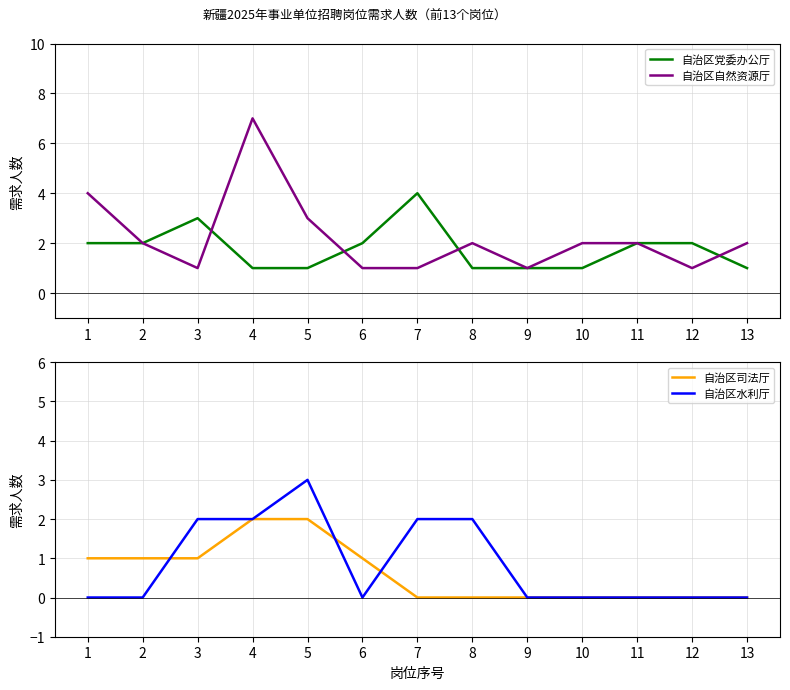

Reading left to right, list all the values displayed in this chart.

自治区党委办公厅: 2	2	3	1	1	2	4	1	1	1	2	2	1
自治区自然资源厅: 4	2	1	7	3	1	1	2	1	2	2	1	2
自治区司法厅: 1	1	1	2	2	1	0	0	0	0	0	0	0
自治区水利厅: 0	0	2	2	3	0	2	2	0	0	0	0	0